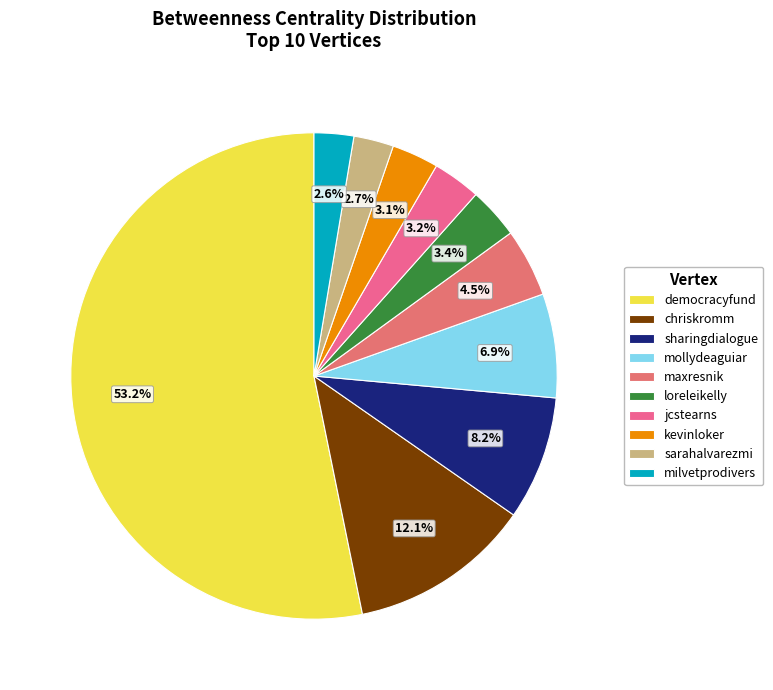

To the nearest percent, what portion does milvetprodivers represent?

3%